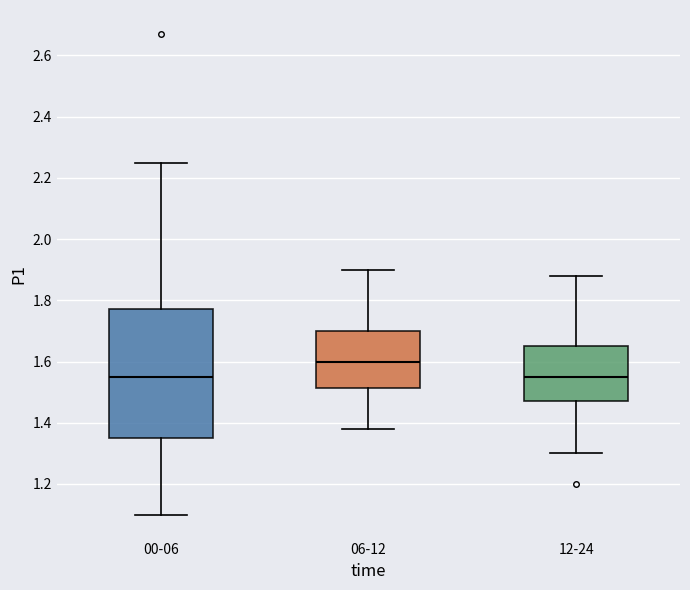

Reading left to right, transcribe this box plot: for each box, give where its median line is, the range the box spans, and where its two whiskers end, as read against the y-axis. The values are not printed on the chart, so give them approximately, as read against the axis.

00-06: median 1.56, box 1.36 to 1.78, whiskers 1.10 to 2.26
06-12: median 1.60, box 1.52 to 1.70, whiskers 1.38 to 1.90
12-24: median 1.56, box 1.48 to 1.66, whiskers 1.30 to 1.88